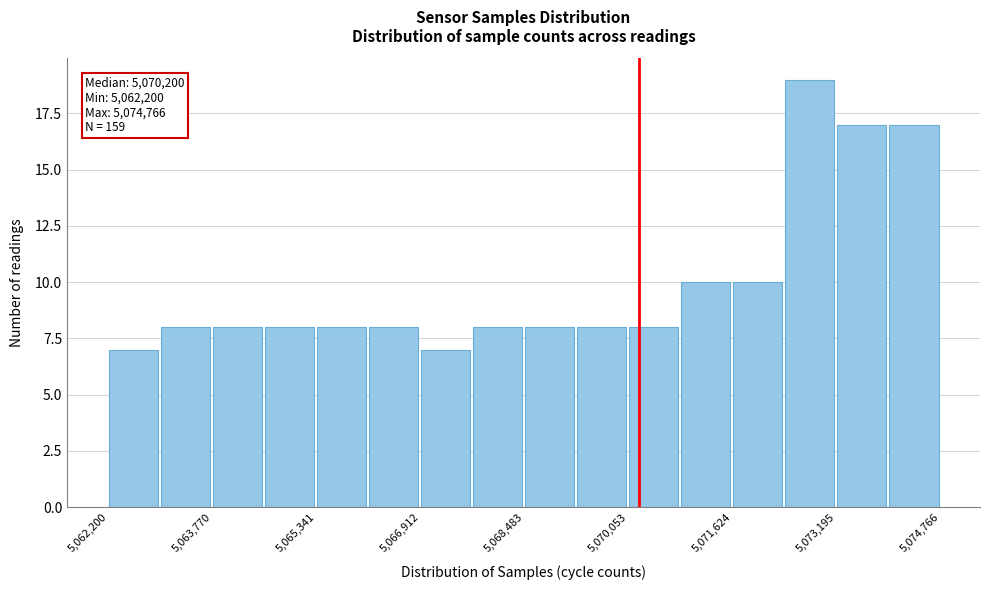

Around what value on the x-axis is the tallest bar? Give the approximate position of its centre, as read against the axis.

5072800